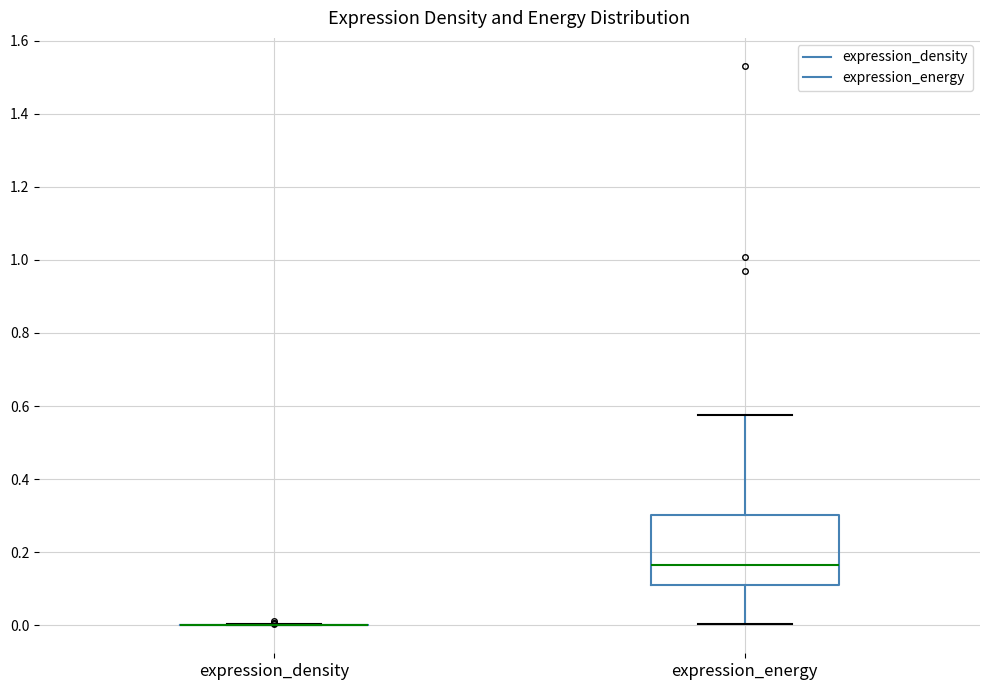

Reading left to right, transcribe this box plot: for each box, give where its median line is, the range the box spans, and where its two whiskers end, as read against the y-axis. The values are not printed on the chart, so give them approximately, as read against the axis.

expression_density: box collapsed to a line at 0.00, whiskers 0.00 to 0.00
expression_energy: median 0.16, box 0.10 to 0.30, whiskers 0.00 to 0.58